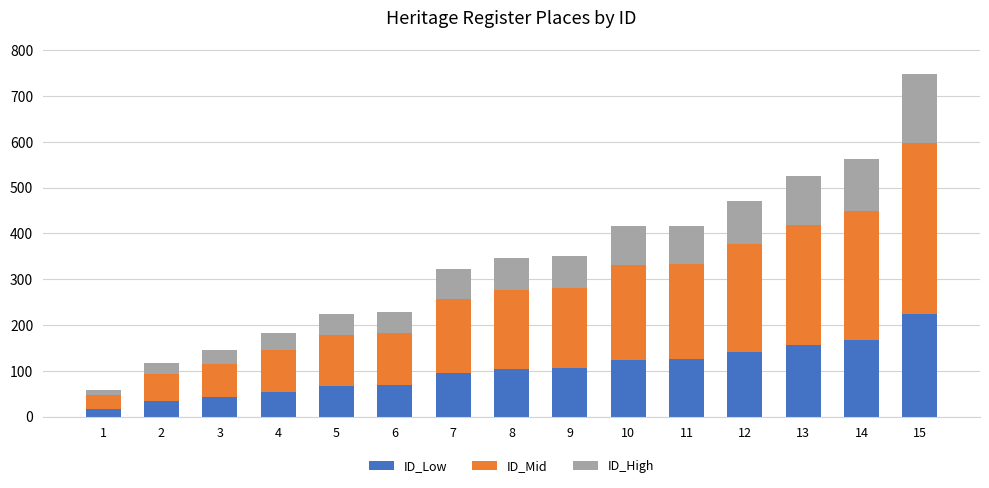

At which category is the sum across all series the highest?

15